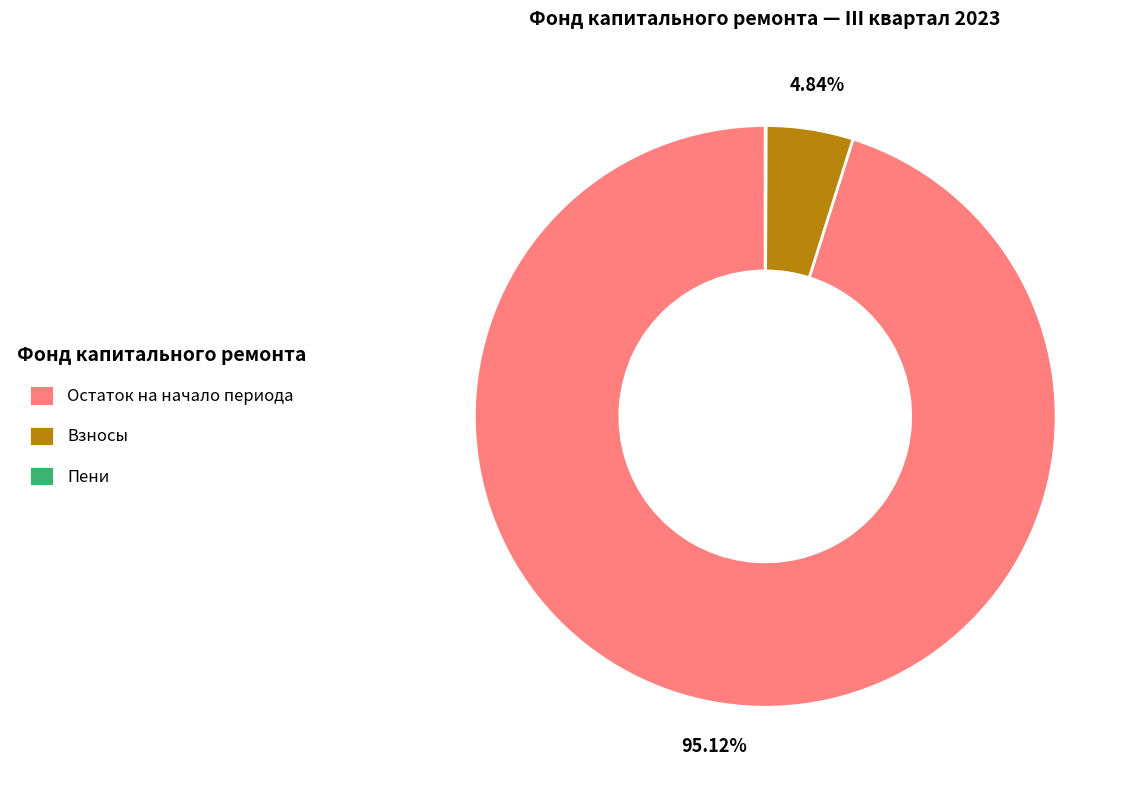

Between Взносы and Остаток на начало периода, which is larger?

Остаток на начало периода